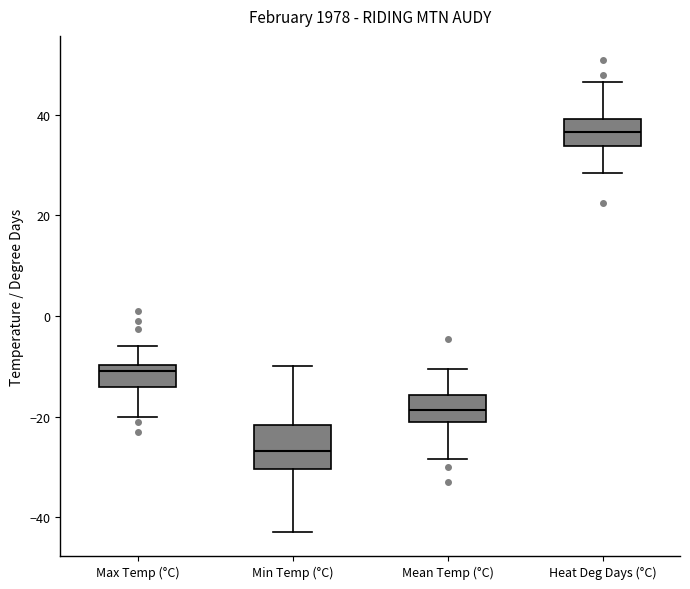

Reading left to right, read every box against the y-axis: the position of its median line, the range the box covers, and the ends of its whiskers. The values are not printed on the chart, so give them approximately, as read against the axis.

Max Temp (°C): median -10 (just below the box's upper edge), box -14 to -10, whiskers -20 to -6
Min Temp (°C): median -26, box -30 to -22, whiskers -42 to -10
Mean Temp (°C): median -18, box -22 to -16, whiskers -28 to -10
Heat Deg Days (°C): median 36, box 34 to 40, whiskers 28 to 46